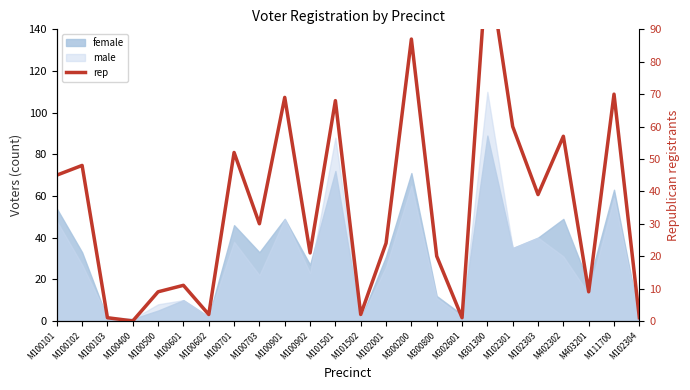

Which label corresponds to the smallest value in the chart?

M100400